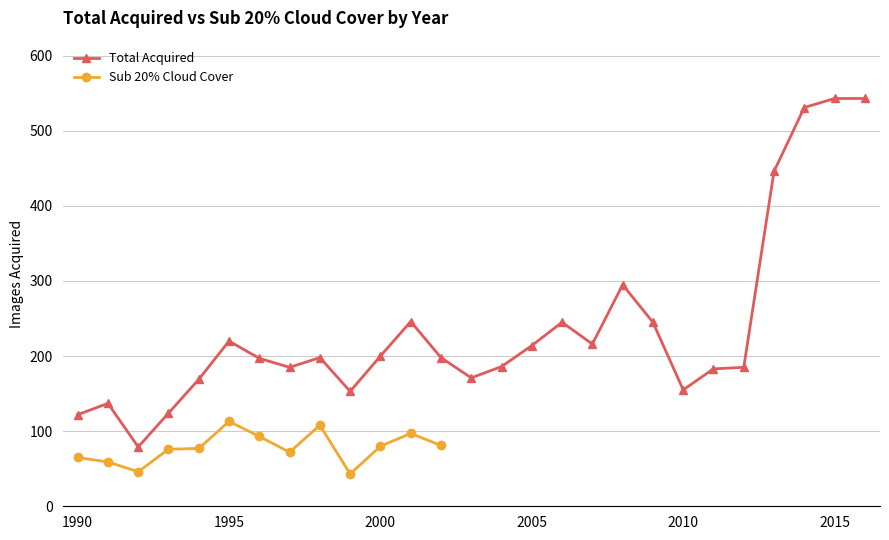

What is the maximum value for Total Acquired?

543